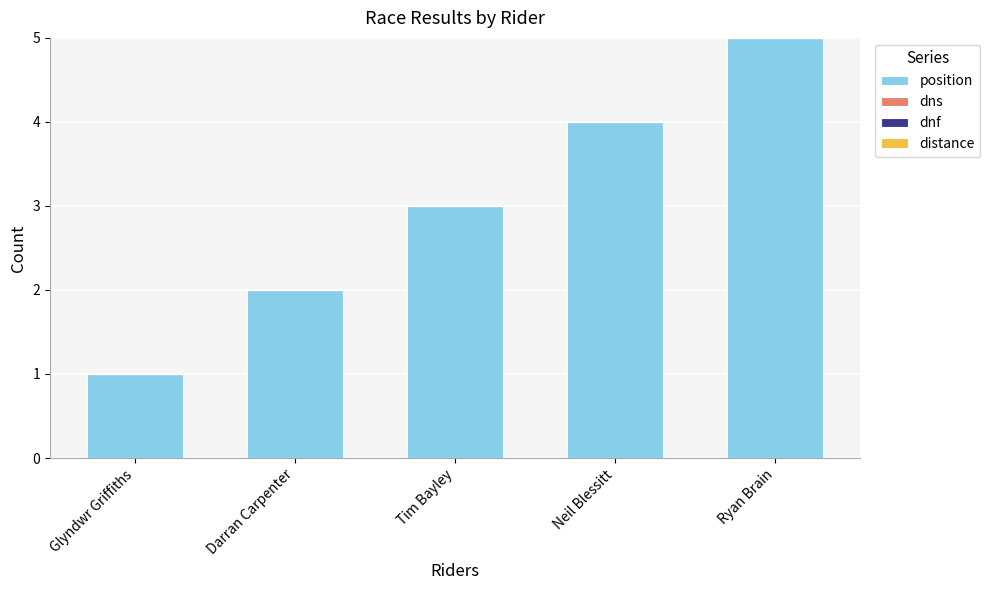

Rank the categories by value from highest to lowest.

Ryan Brain, Neil Blessitt, Tim Bayley, Darran Carpenter, Glyndwr Griffiths